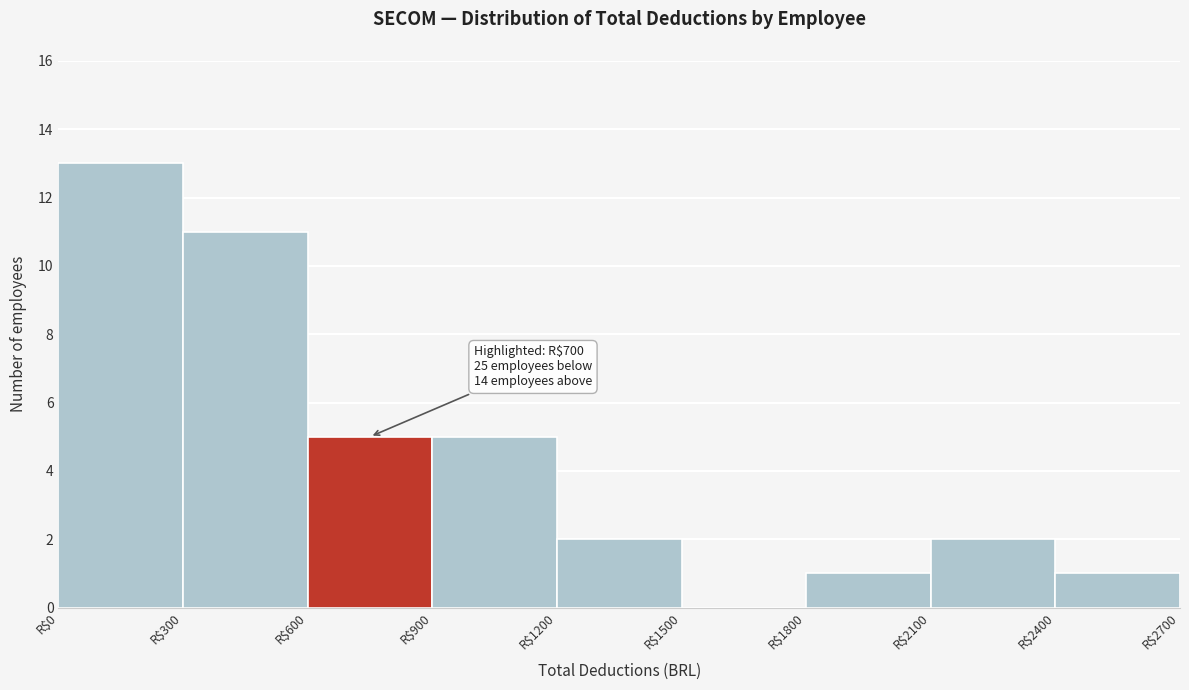

Over which range of the x-axis is the bar tallest?

0 to 300